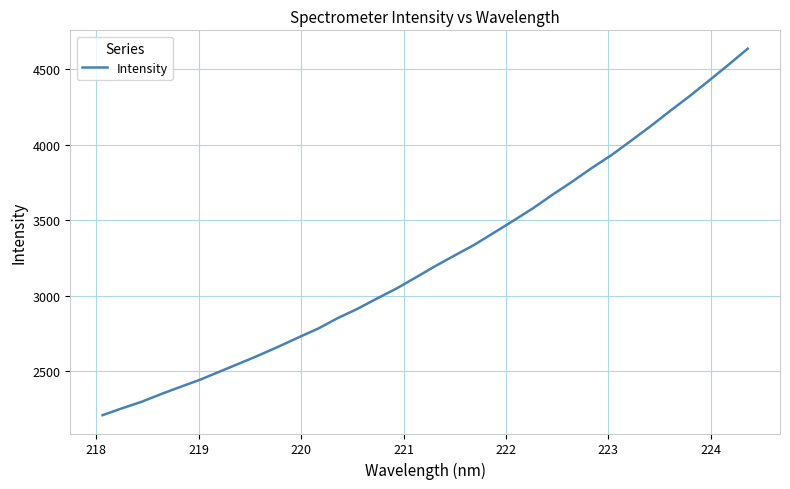

What is the difference between the maximum and minimum values?

2427.6